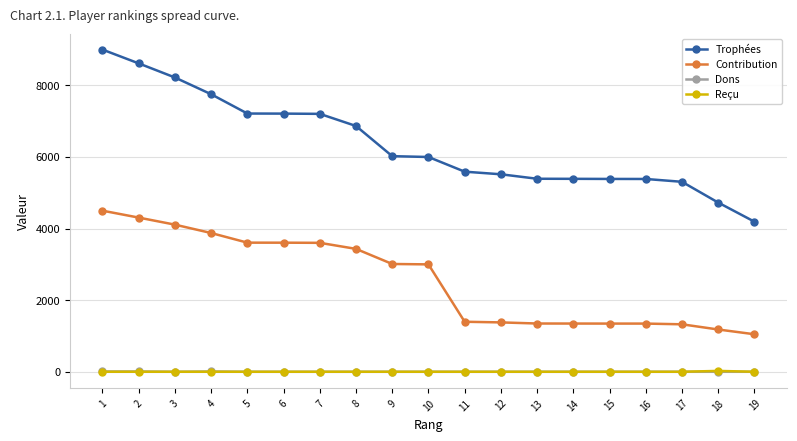

True or false: Dons and Trophées intersect in this chart.

False